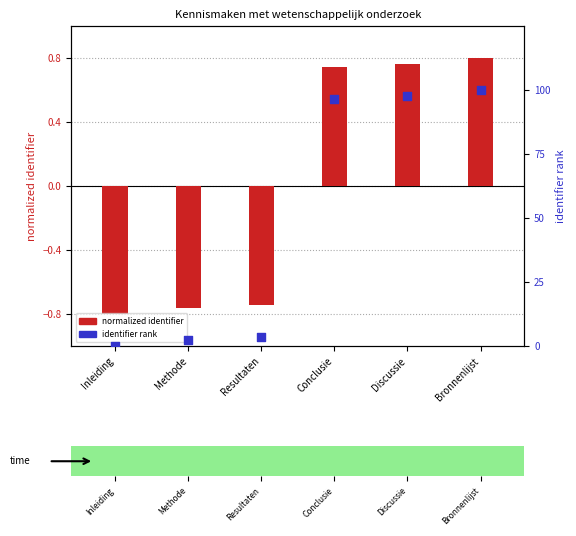

Which series has the widest spread of Y values?

identifier rank